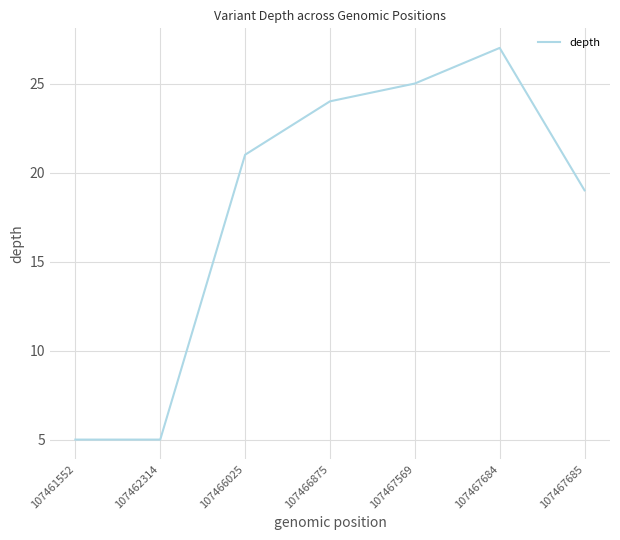

The chart shows a value of 19 at 107467685. True or false?

True